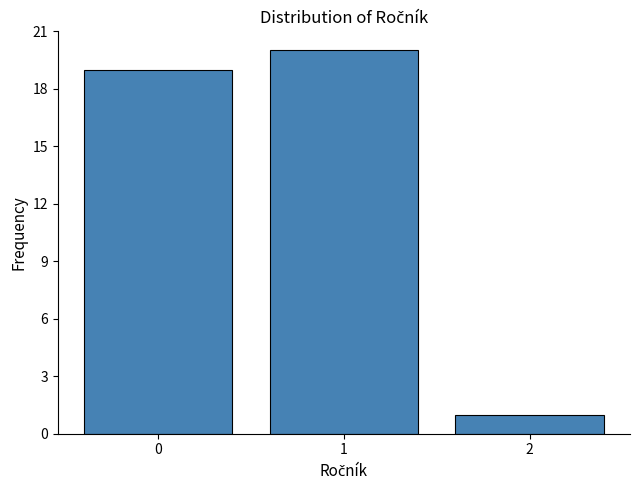

Reading left to right, list all the values displayed in this chart.

0=19	1=20	2=1